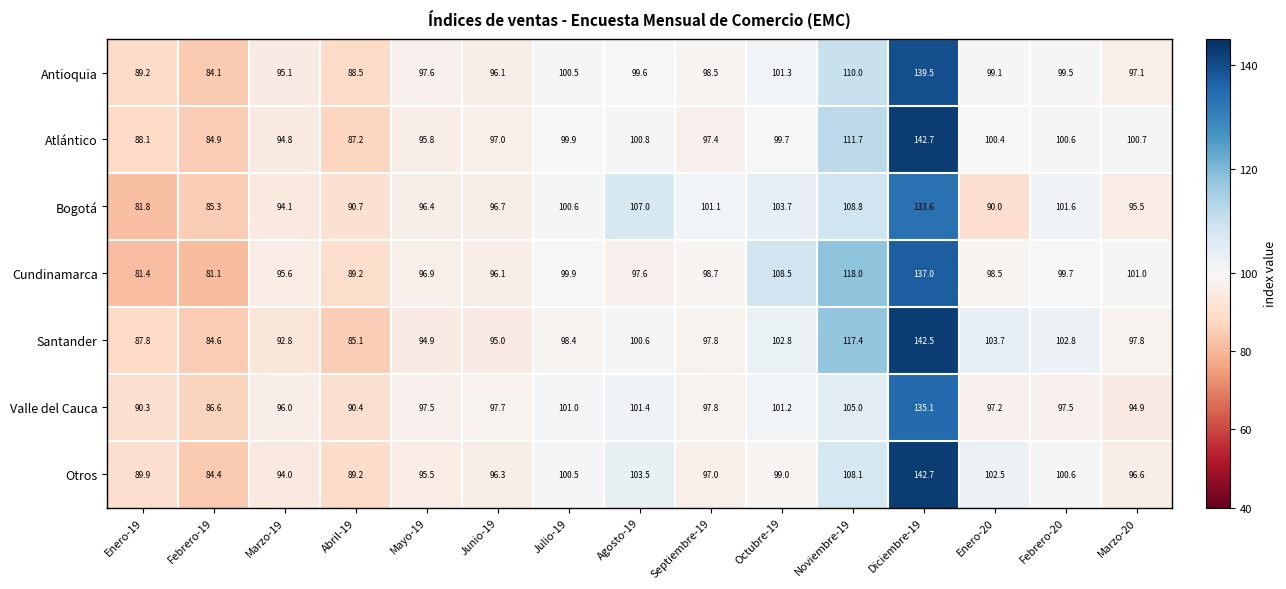

What is the difference between the maximum and minimum values in the Antioquia series?

55.4